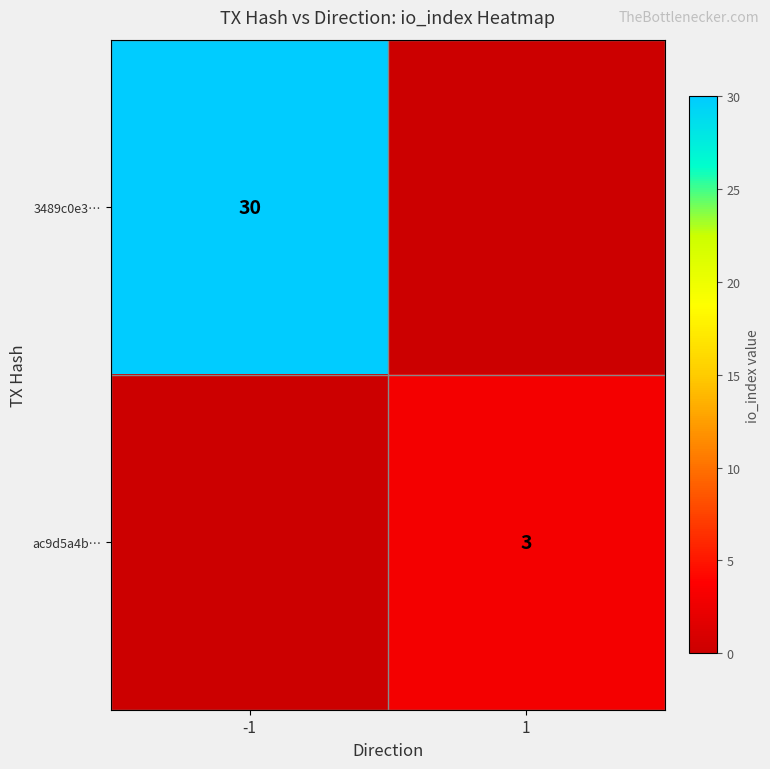

The value of 3489c0e3… at -1 is 50. True or false?

False